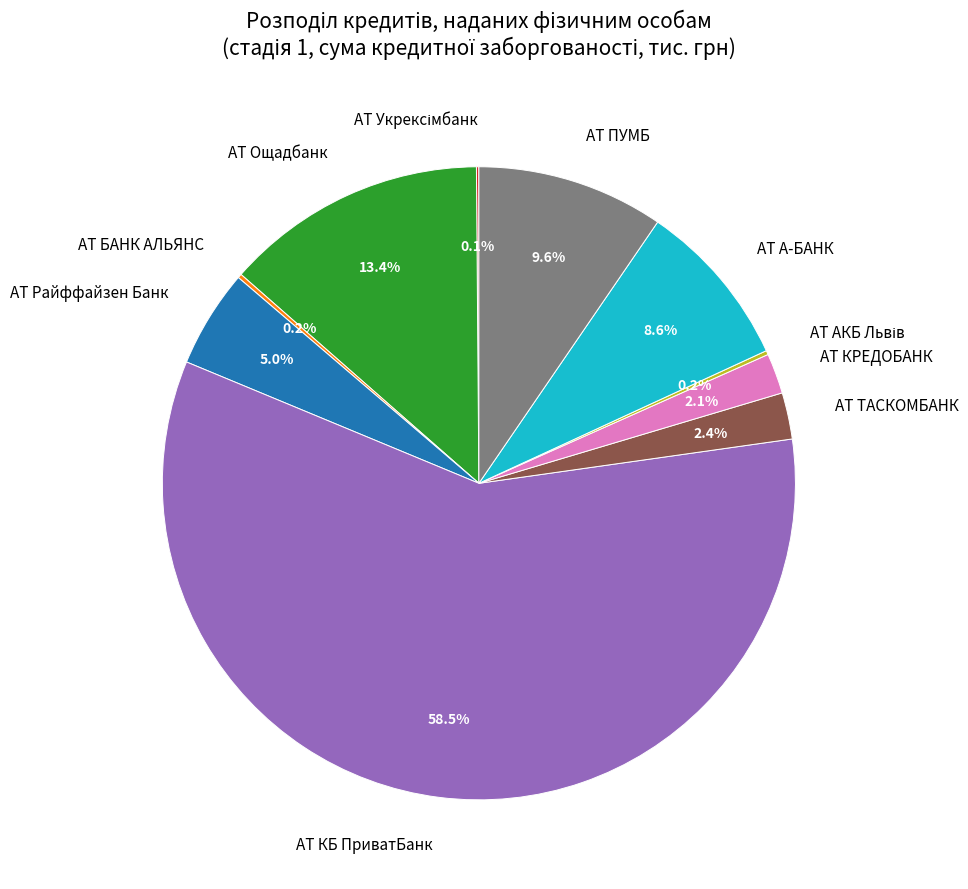

True or false: АТ ПУМБ accounts for 10% of the total.

True